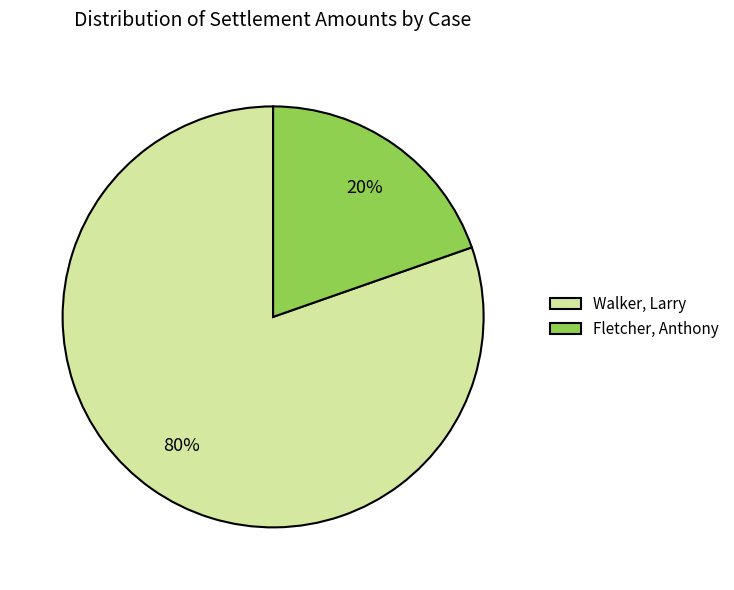

How many segments does this pie chart have?

2